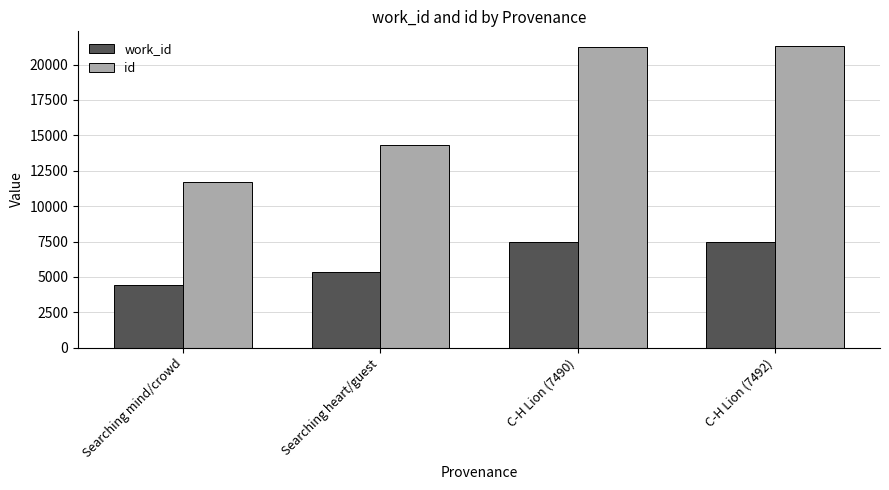

What is the total value across all series at C-H Lion (7492)?

28776